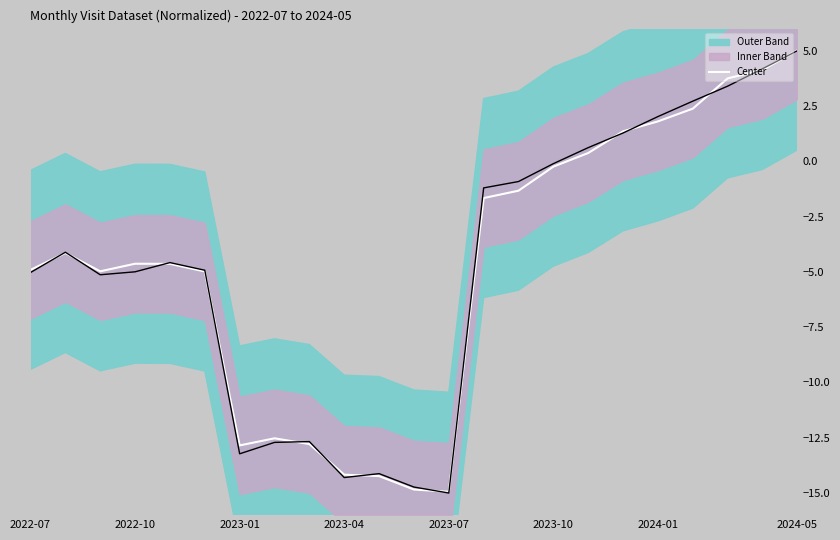

What is the minimum value for Center?

-14.9